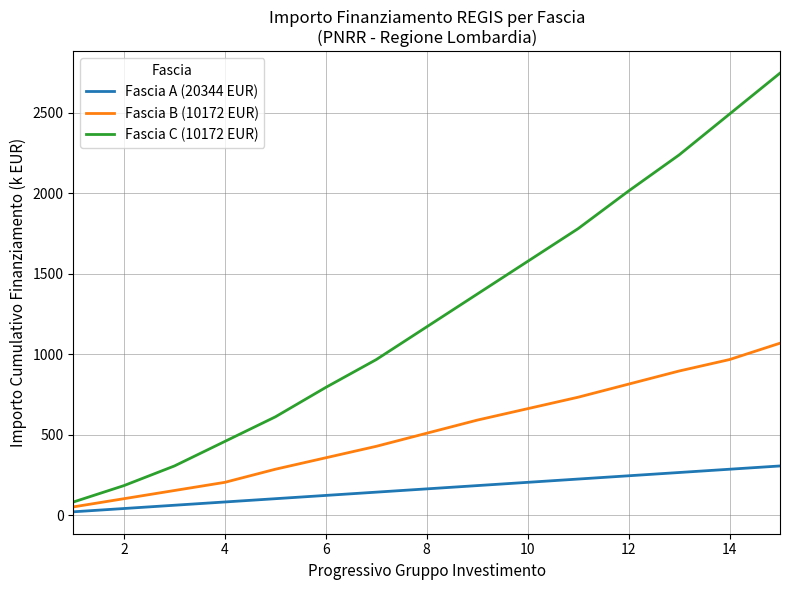

Which series has the largest total across all categories?

Fascia C (10172 EUR)